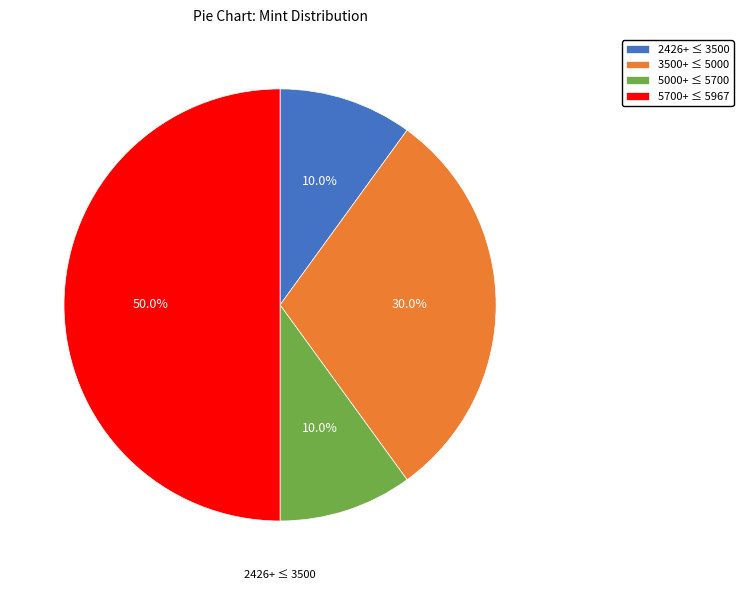

Between 2426+ ≤ 3500 and 3500+ ≤ 5000, which is larger?

3500+ ≤ 5000